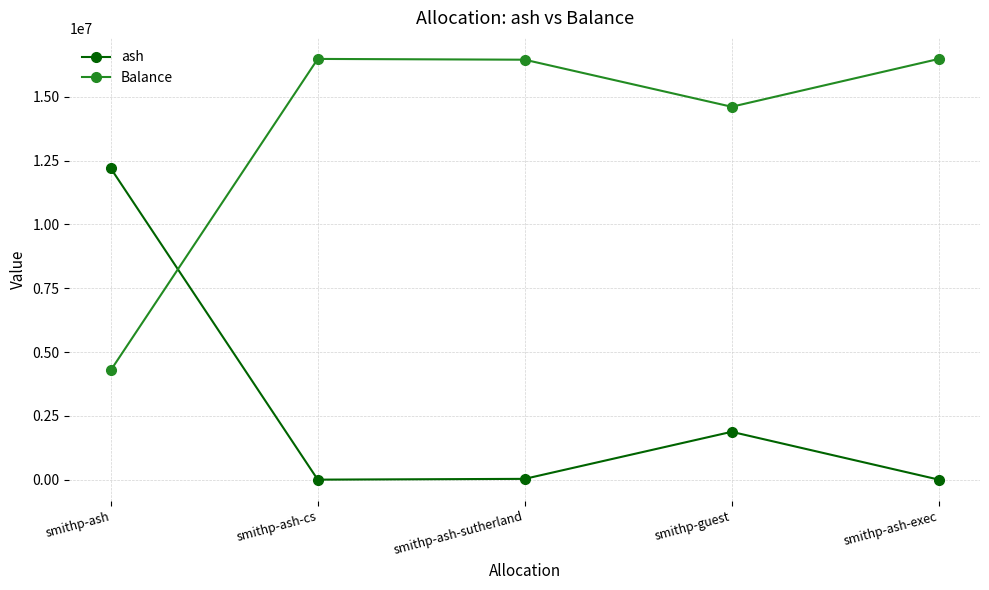

True or false: ash has more than 0 interior local peaks.

True